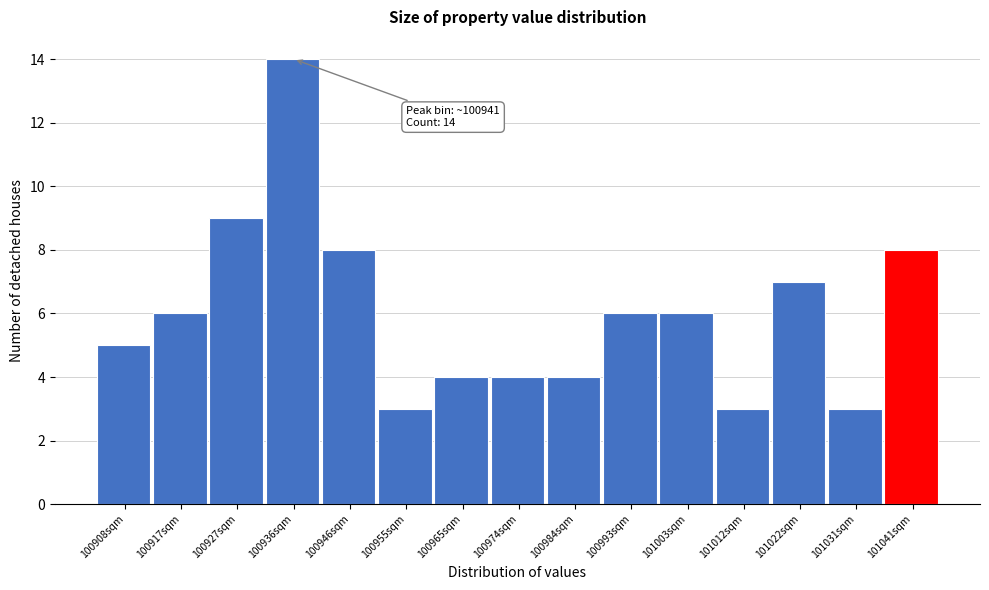

Reading left to right, what are all the values shown in this chart?

5	6	9	14	8	3	4	4	4	6	6	3	7	3	8